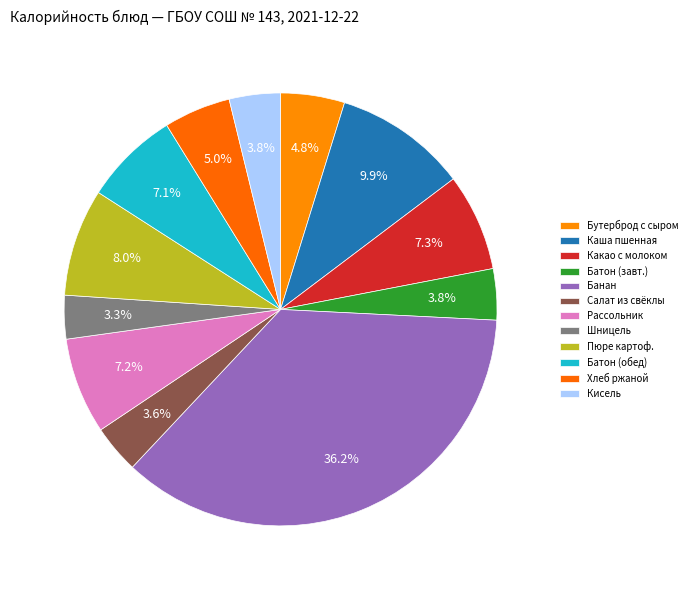

Rank the categories by value from highest to lowest.

банан свежий, Каша пшенная молочная с маслом сливочным, Пюре картофельное, Какао с молоком, Рассольник ленинградский со сметаной, Батон обогащенный (обед), Хлеб ржано-пшеничный, Бутерброд с сыром, Батон обогащенный (завтрак), Кисель из кураги, Салат из свёклы отварной, Шницель рубленный из говядины